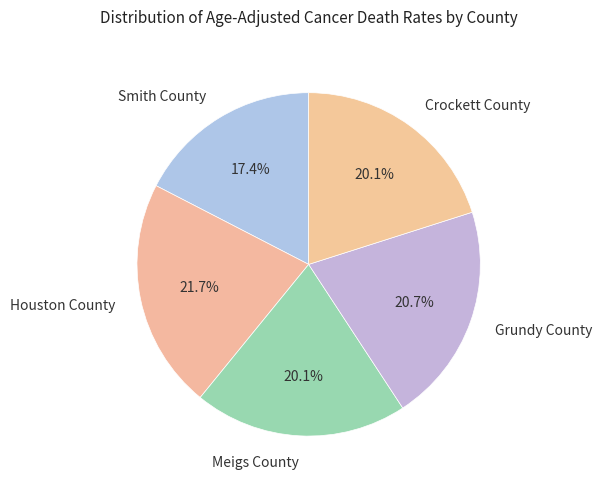

To the nearest percent, what is the average slice percentage?

20%